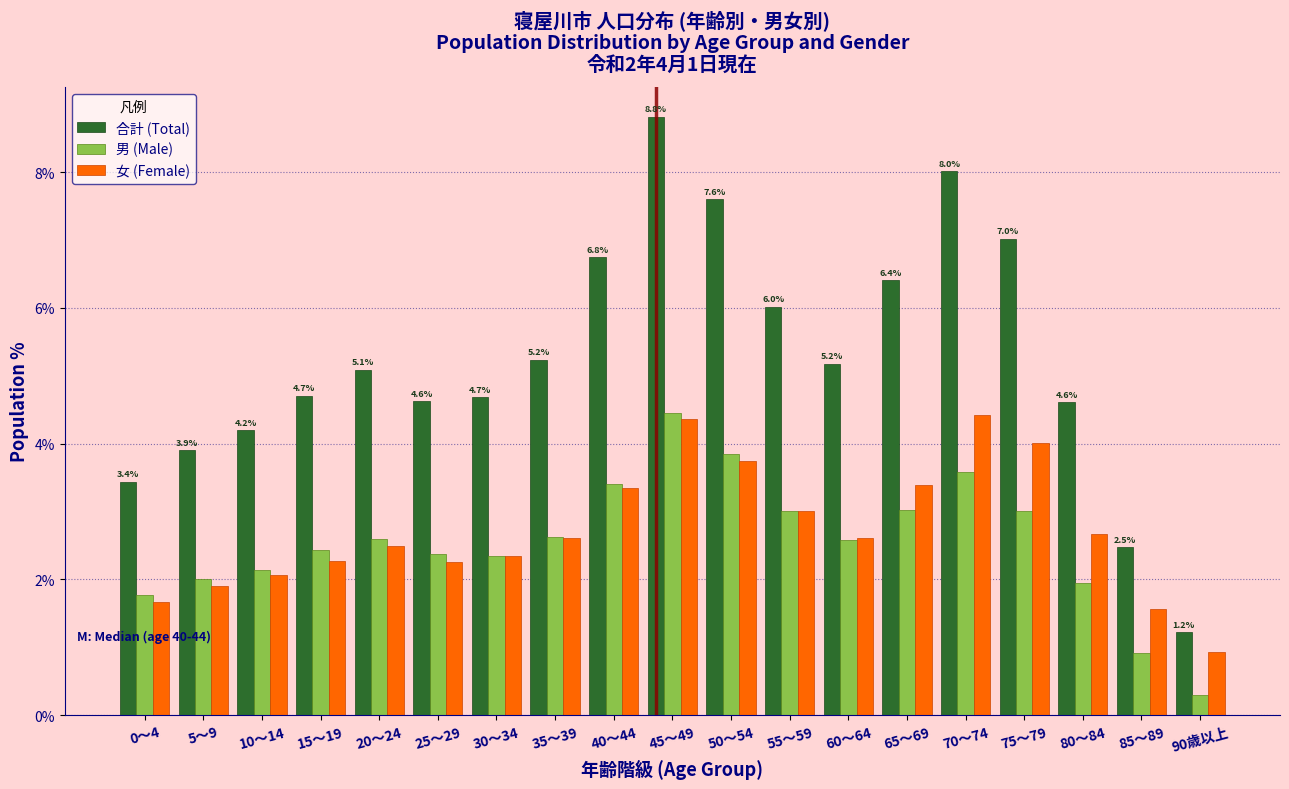

Is it true that 男 (Male) equals 2.3 at 30～34?

True